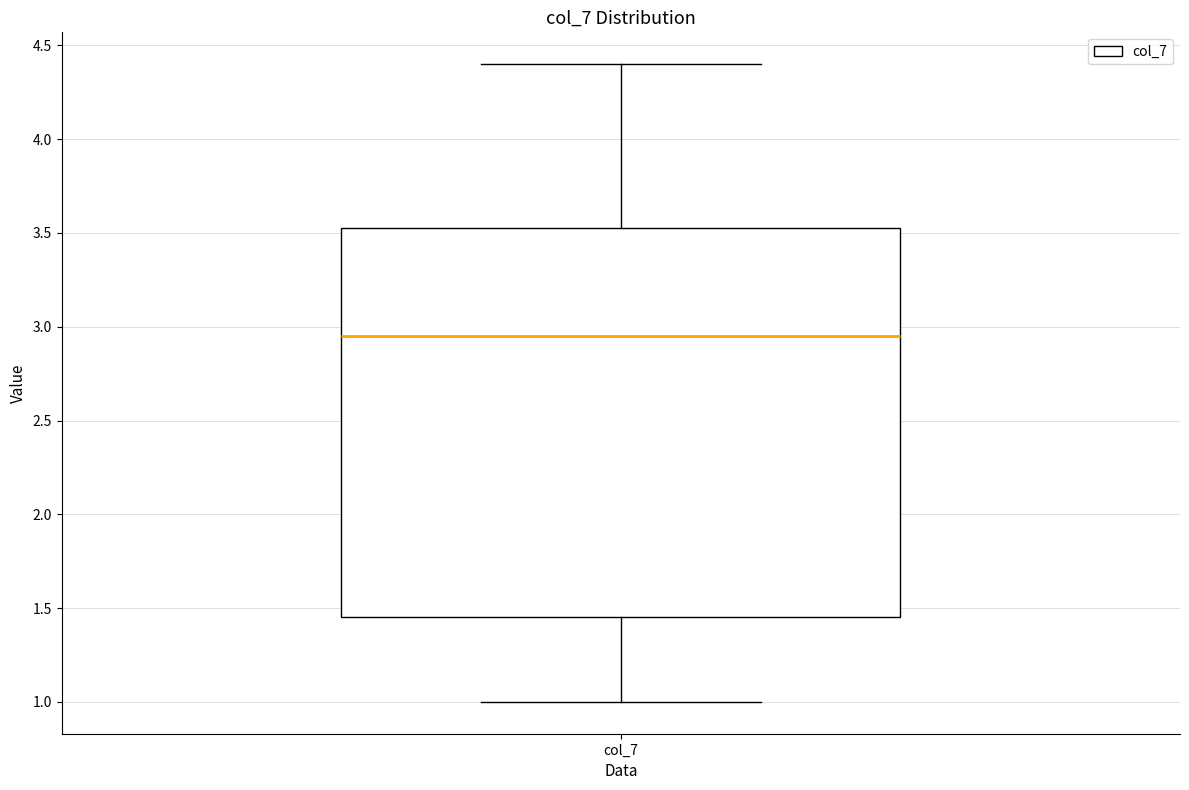

Where does the median line of the box for col_7 sit on the y-axis? The values are not printed on the chart, so give them approximately, as read against the axis.

2.95